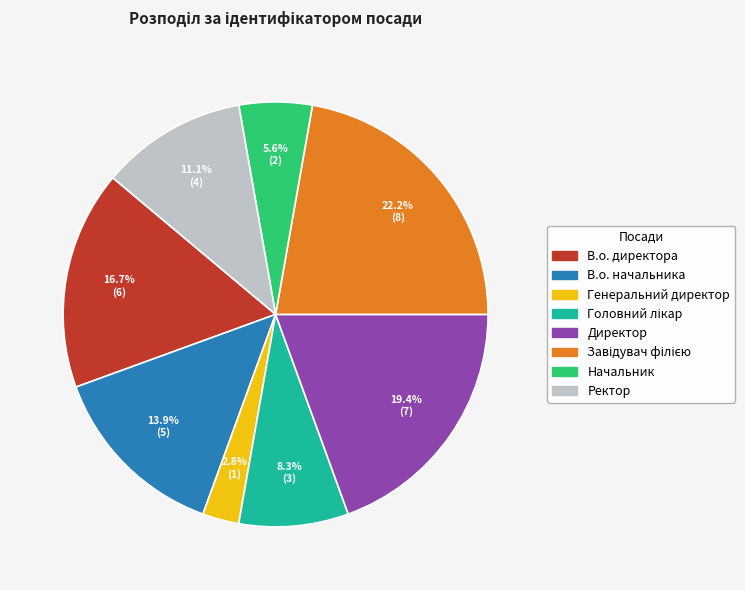

To the nearest percent, what is the average slice percentage?

12%